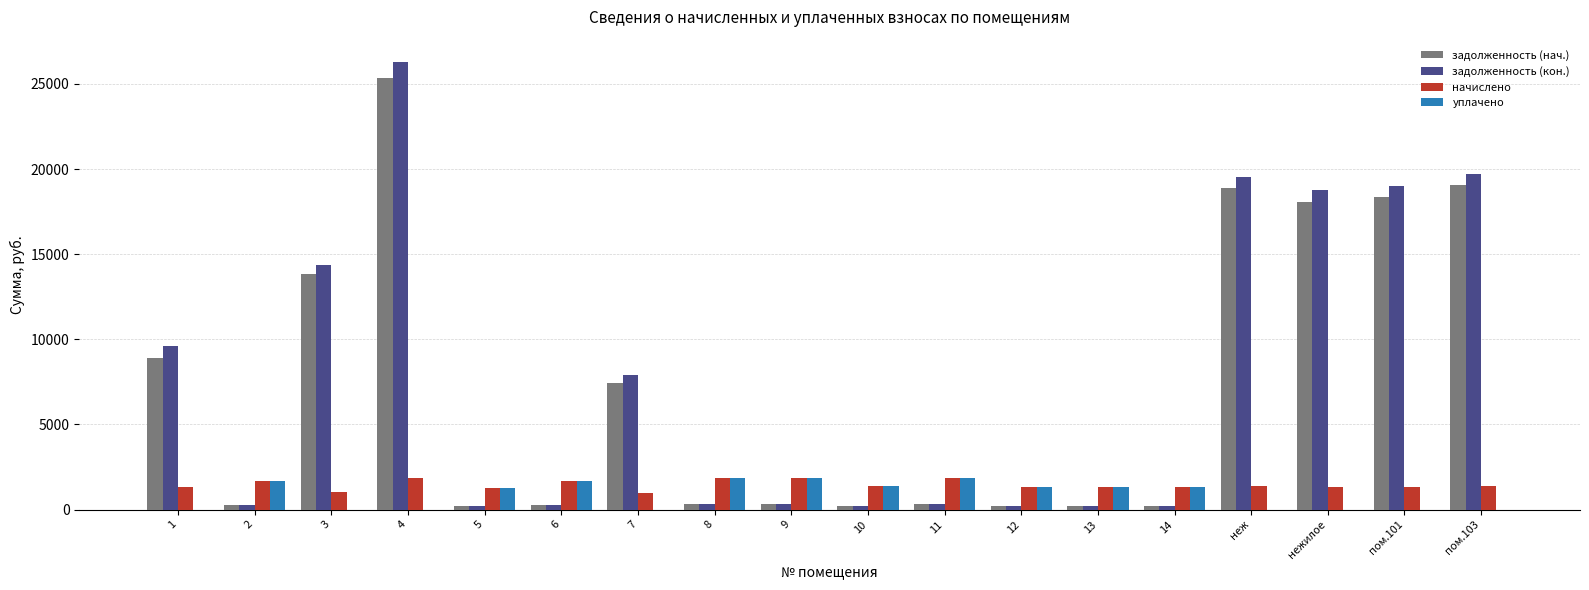

How many series are shown in this chart?

4